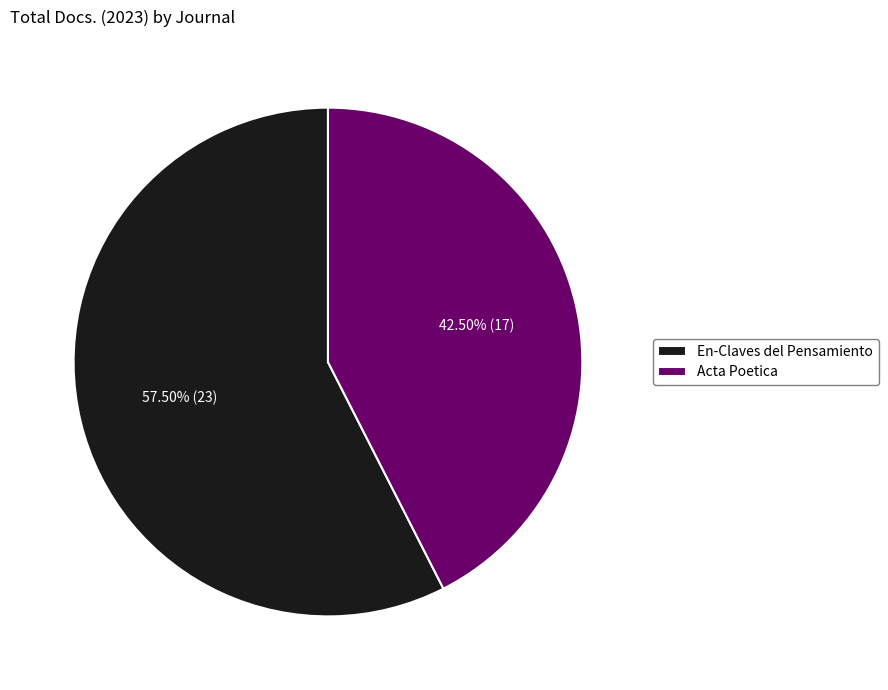

Approximately how many times larger is the value at En-Claves del Pensamiento compared to Acta Poetica?

1.4